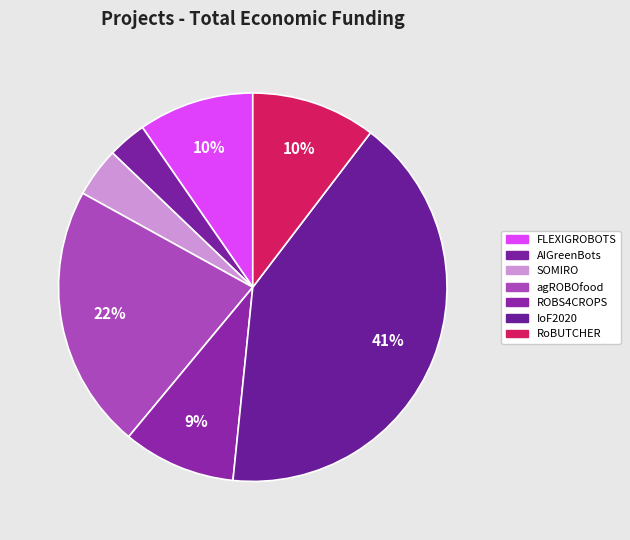

How many segments does this pie chart have?

7